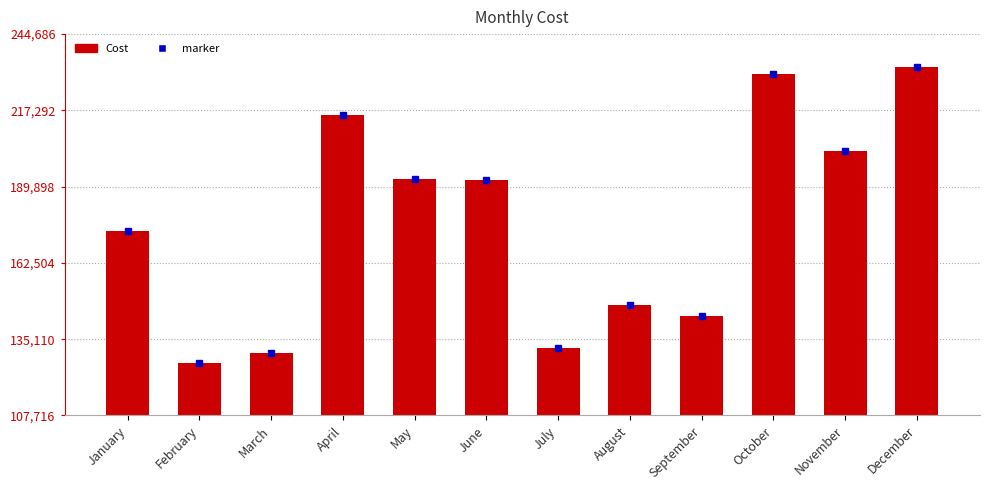

What is the difference between the second highest and minimum values?

103576